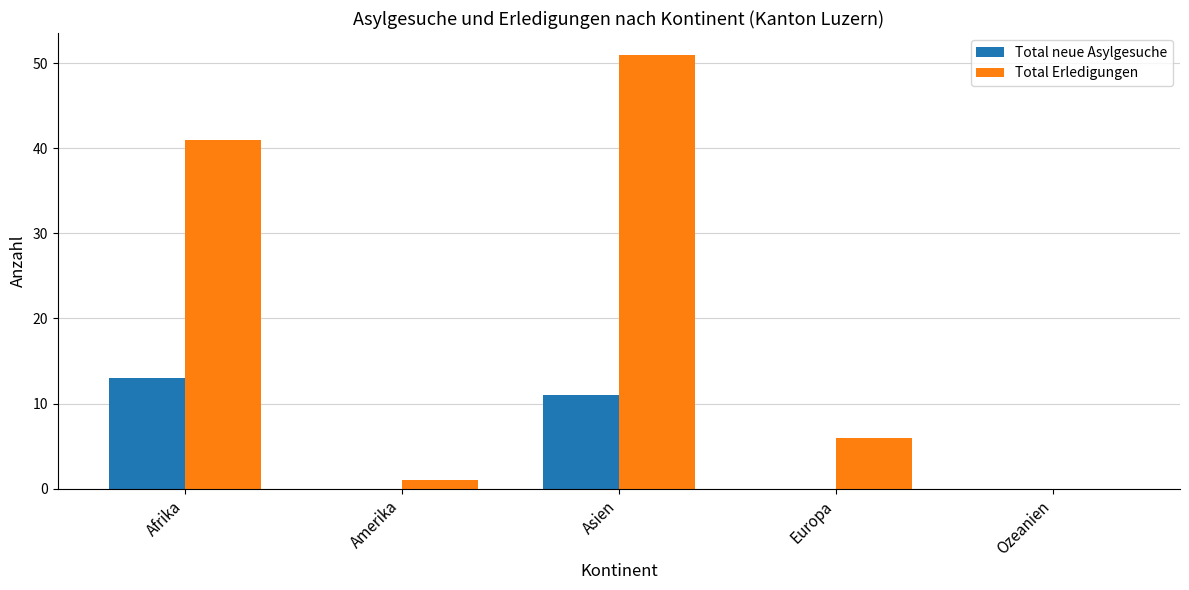

Is it true that Total Erledigungen equals 51 at Asien?

True